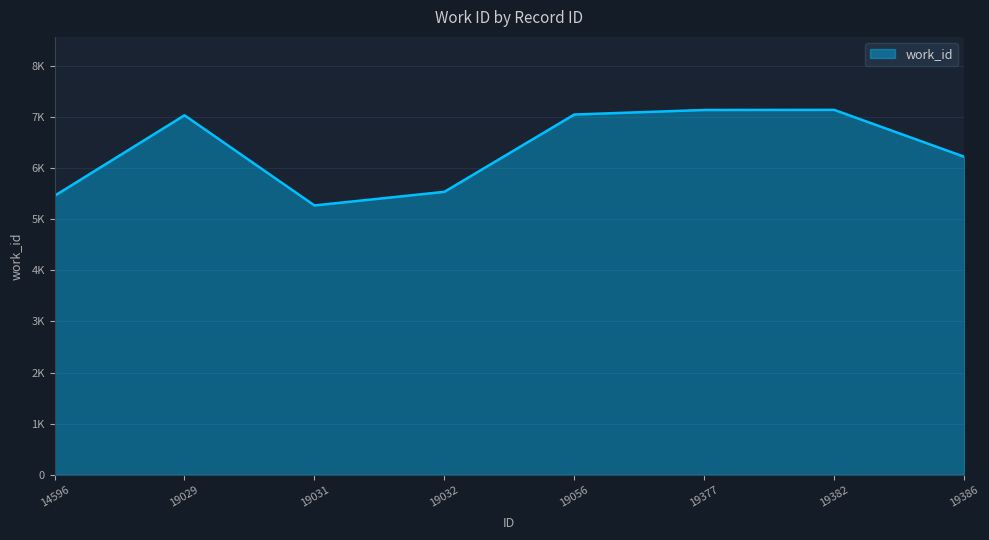

Does the chart display data point markers on the line(s)?

No